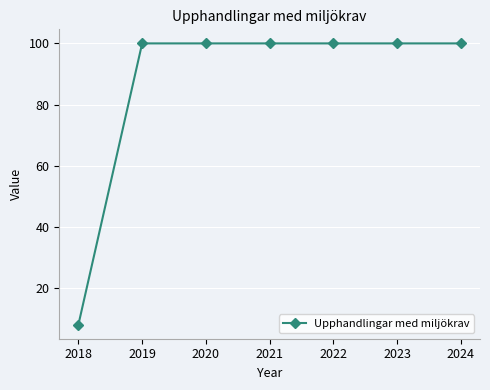

True or false: the data shows 54 at 2020.

False